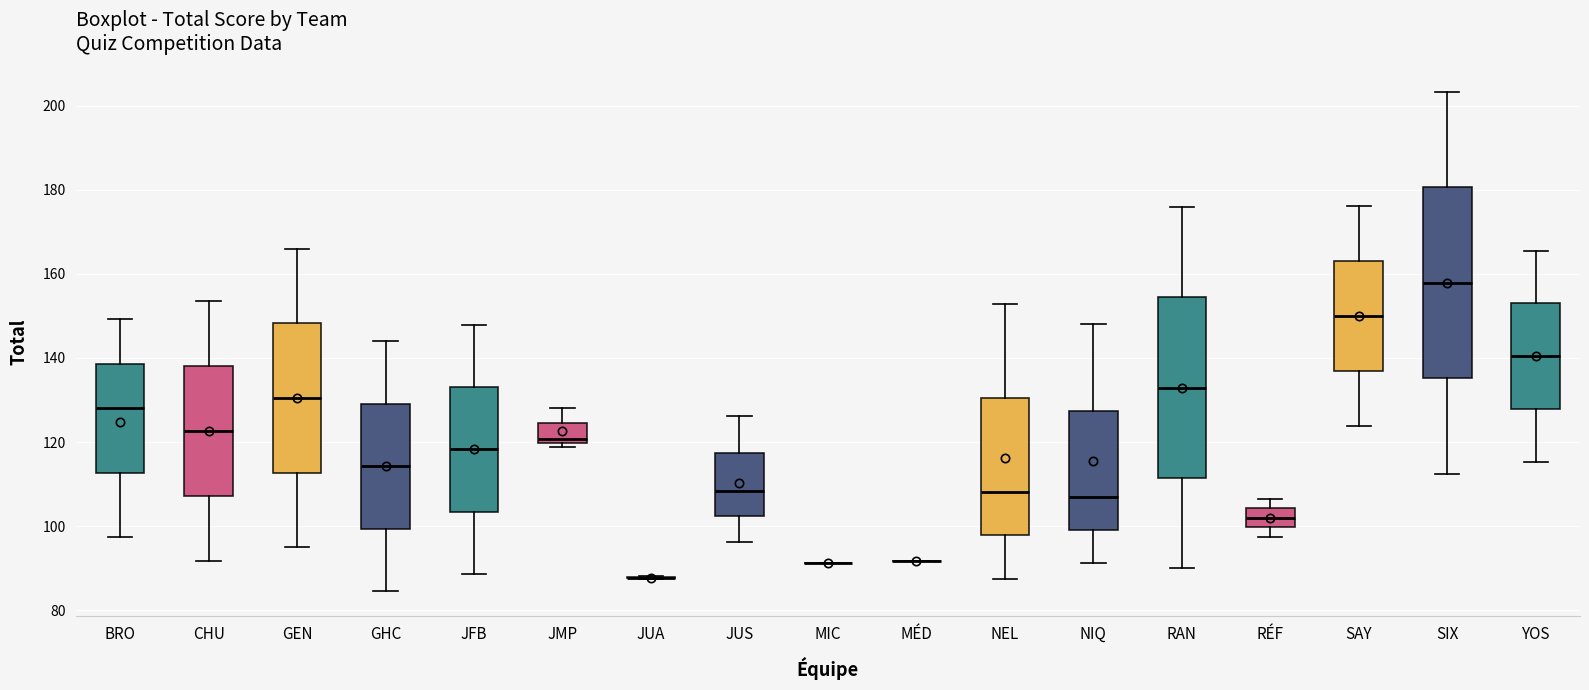

Which box is the tallest, from its lower edge to its upper edge?

SIX